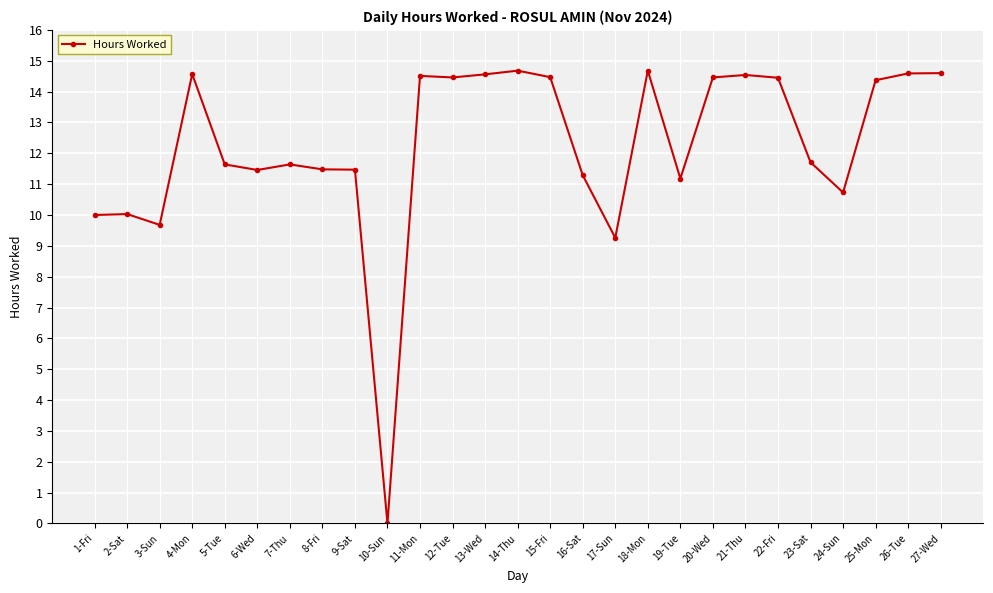

What is the difference between the values at 27-Wed and 6-Wed?

3.1